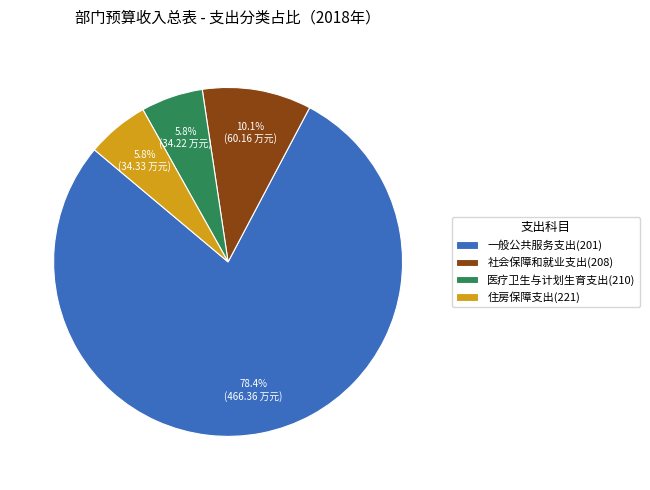

Which category has the biggest portion of the pie?

一般公共服务支出(201)